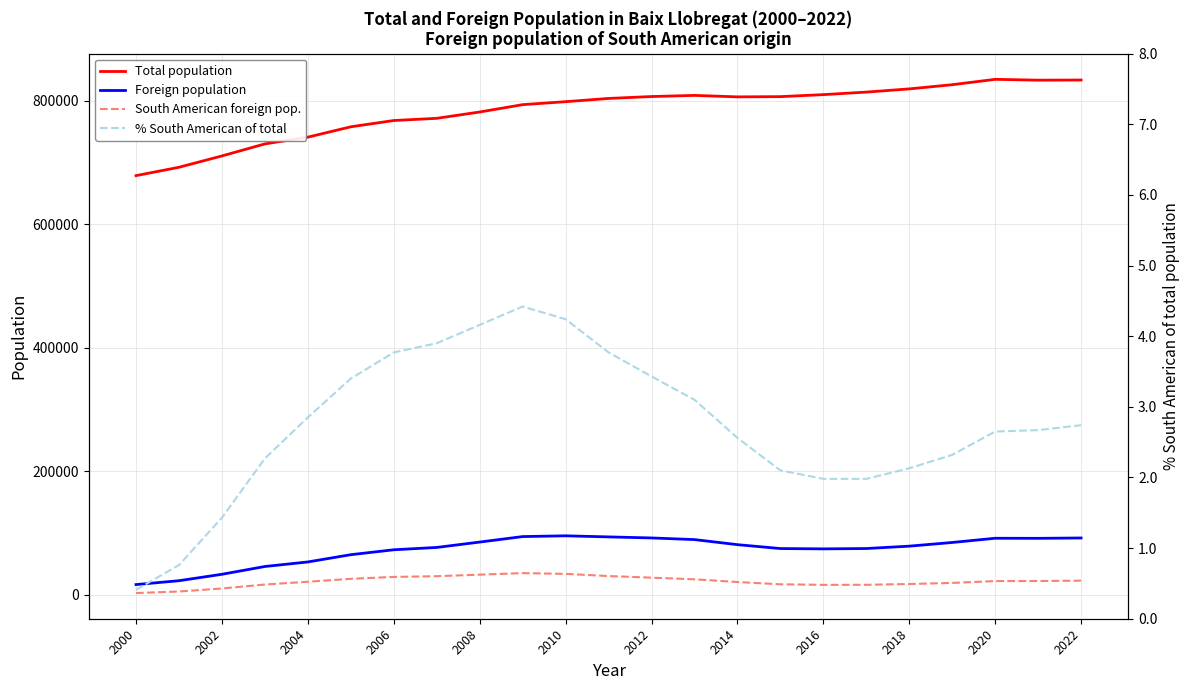

The % South American of total series shows 3.8 at 2004. True or false?

False